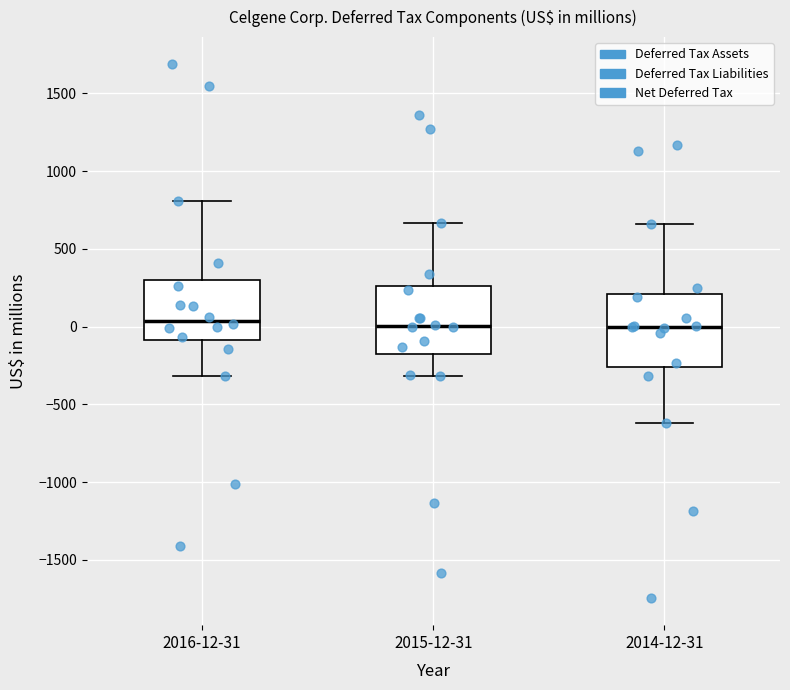

Reading left to right, read every box against the y-axis: the position of its median line, the range the box covers, and the ends of its whiskers. The values are not printed on the chart, so give them approximately, as read against the axis.

2016-12-31: median 50, box -100 to 300, whiskers -300 to 800
2015-12-31: median 0, box -200 to 250, whiskers -300 to 650
2014-12-31: median 0, box -250 to 200, whiskers -600 to 650